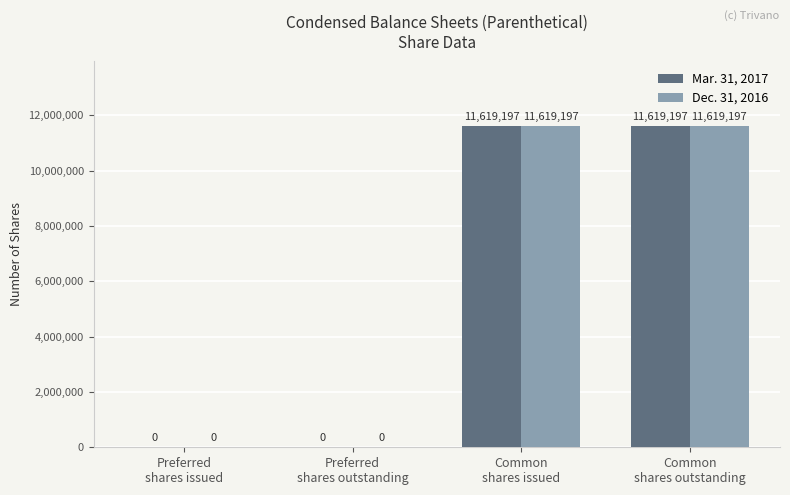

How many Dec. 31, 2016 values are between 0 and 11619197?

4